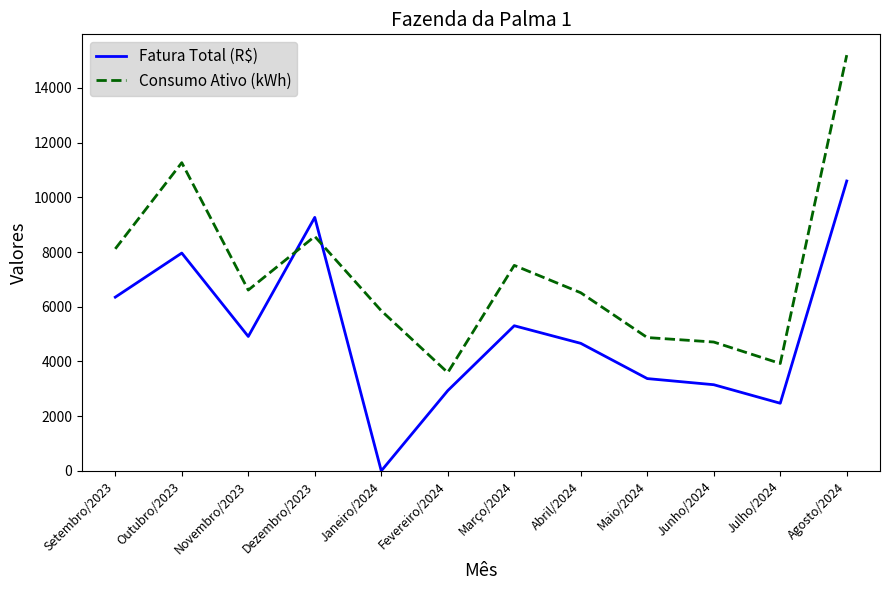

What is the spread (max minus min) of values at Dezembro/2023?

694.9